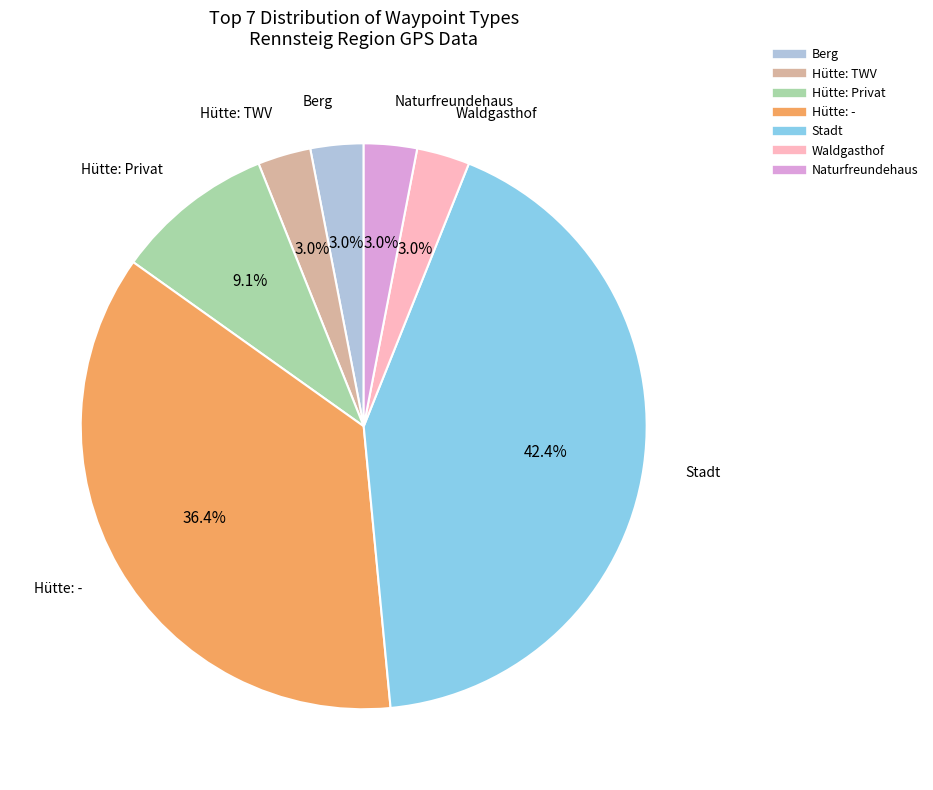

Is there any slice that represents more than half of the pie?

No